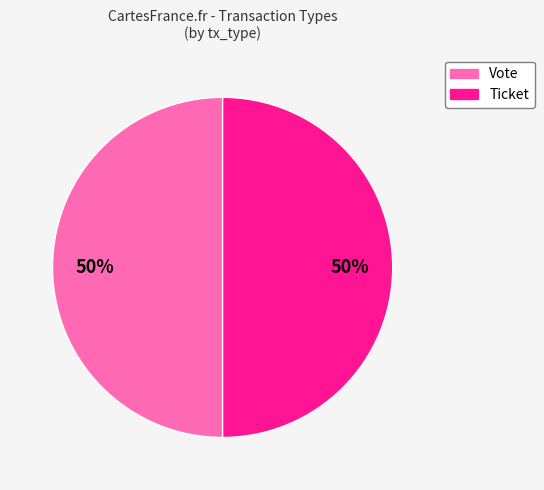

True or false: Ticket accounts for 1% of the total.

False